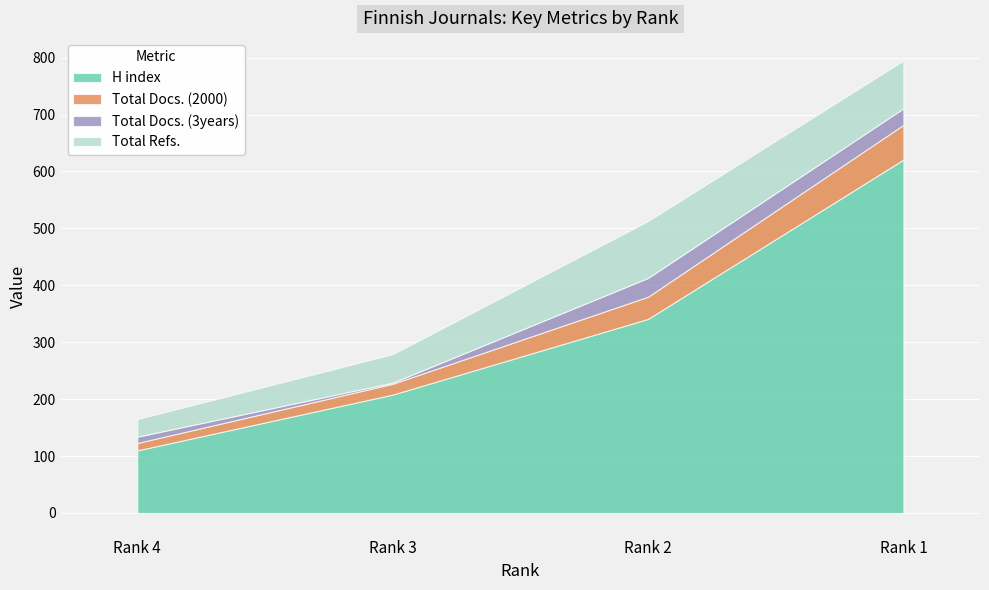

What is the difference between the maximum and minimum values in the Total Docs. (2000) series?

48